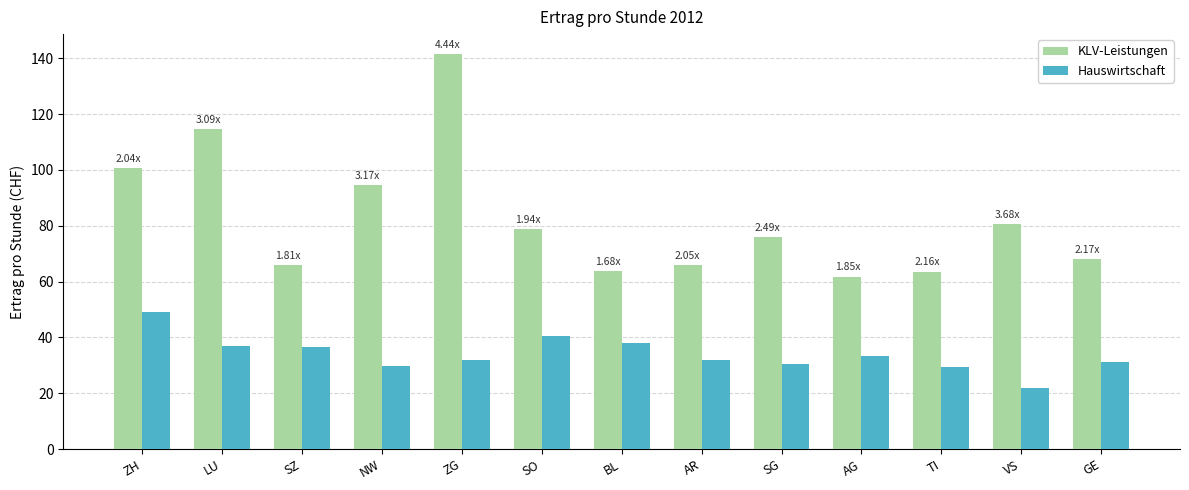

How many distinct data groups are displayed?

2